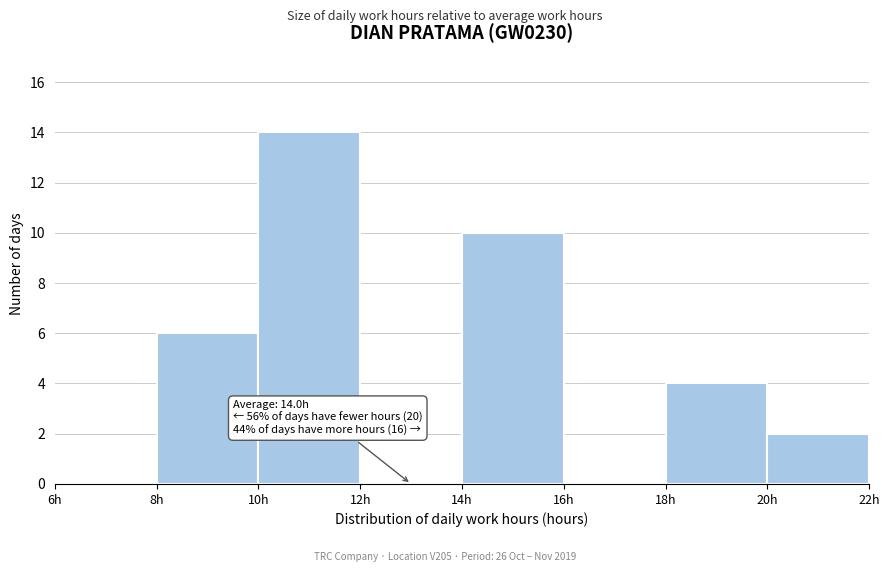

Over which range of the x-axis is the bar tallest?

10 to 12